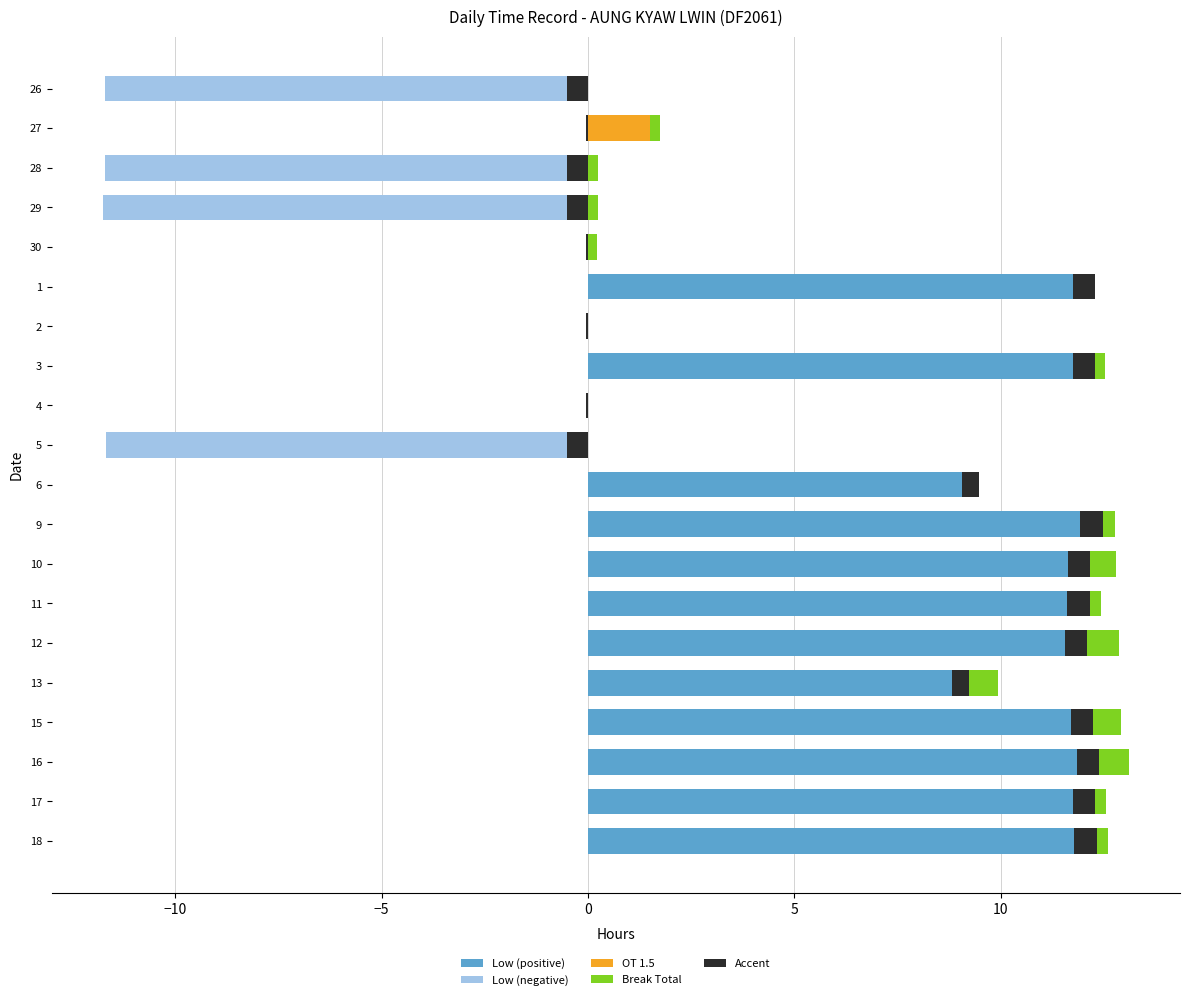

Which series has the widest spread of values?

Low (positive)